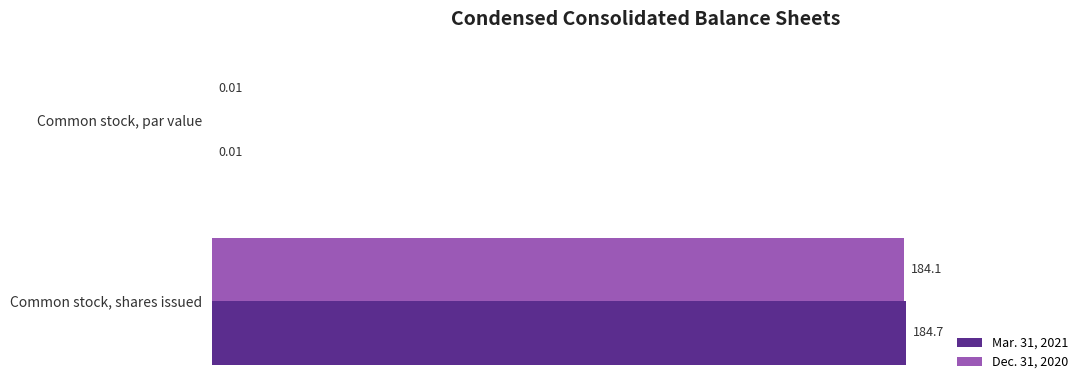

Where is Dec. 31, 2020 nearest to the value 92?

Common stock, par value